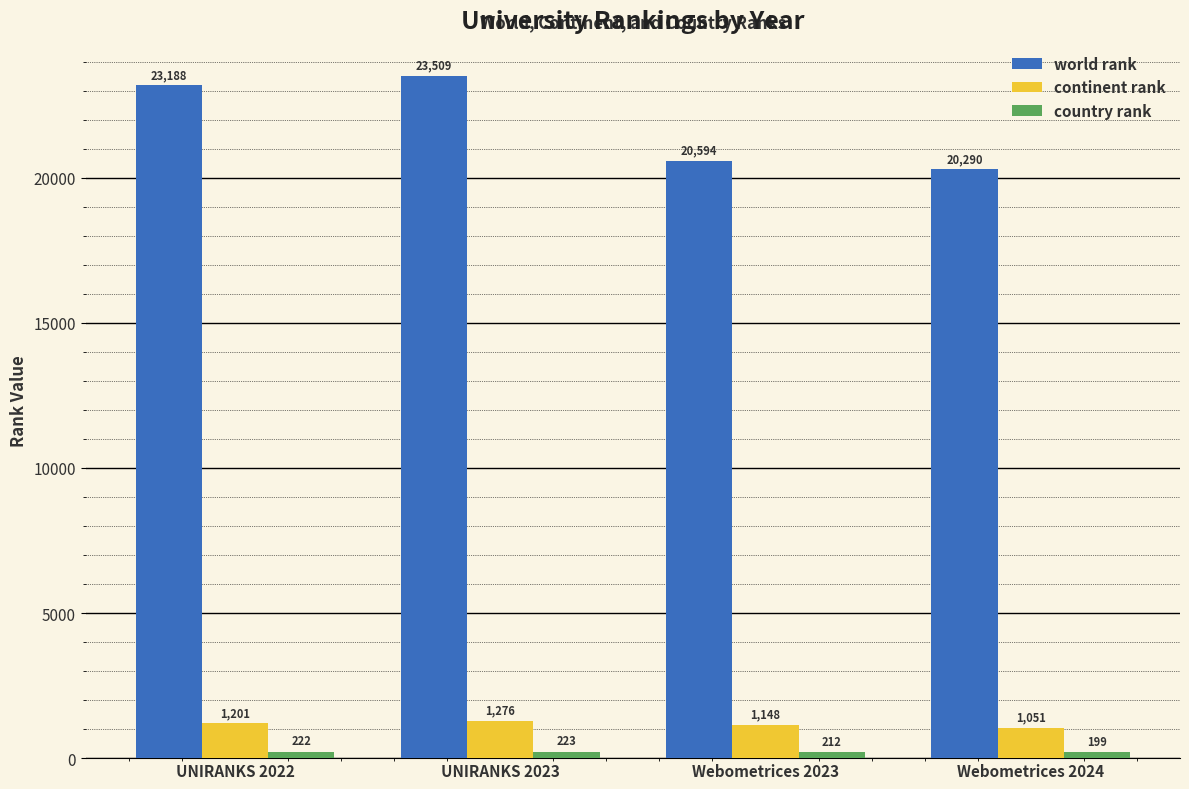

Count the number of categories in the chart.

4